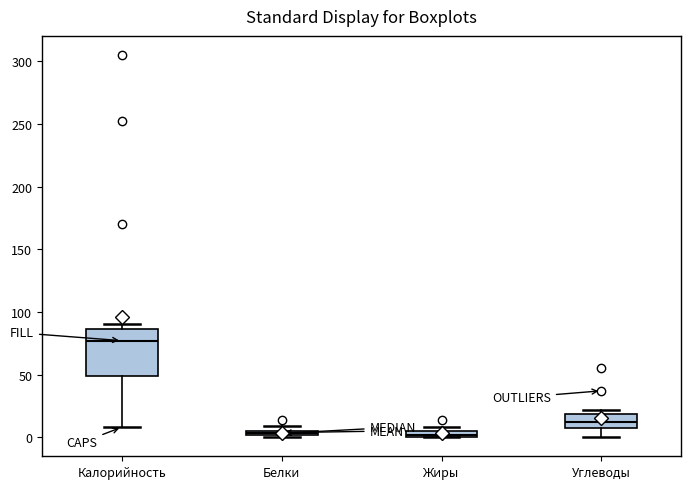

Where does the median line of the box for Калорийность sit on the y-axis? The values are not printed on the chart, so give them approximately, as read against the axis.

75